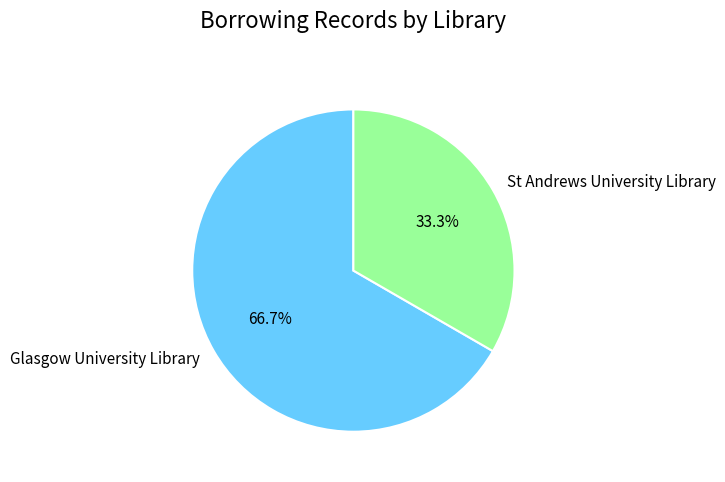

To the nearest percent, what is the difference between the St Andrews University Library and Glasgow University Library slice percentages?

33%